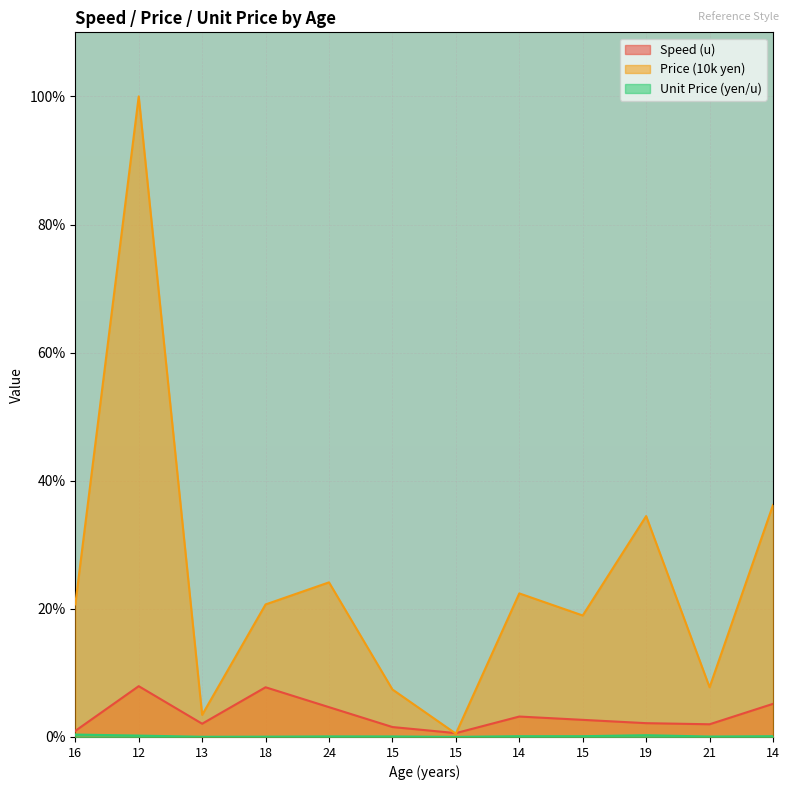

The value of Price (10k yen) at 15 is 4.0. True or false?

False